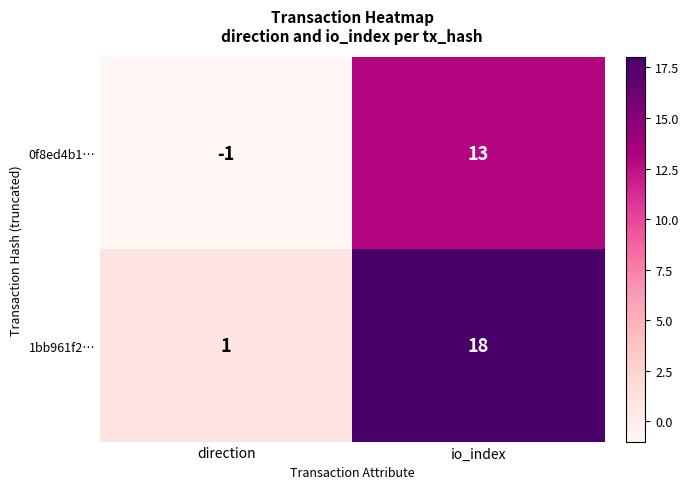

Rank the series by their average value, from lowest to highest.

0f8ed4b1…, 1bb961f2…